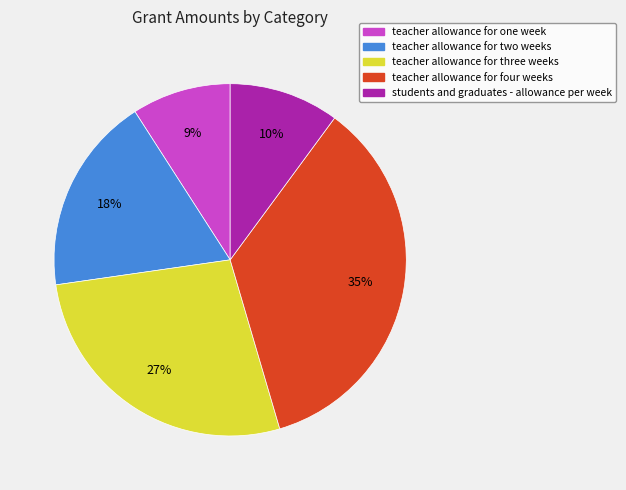

Count the number of slices in the pie.

5